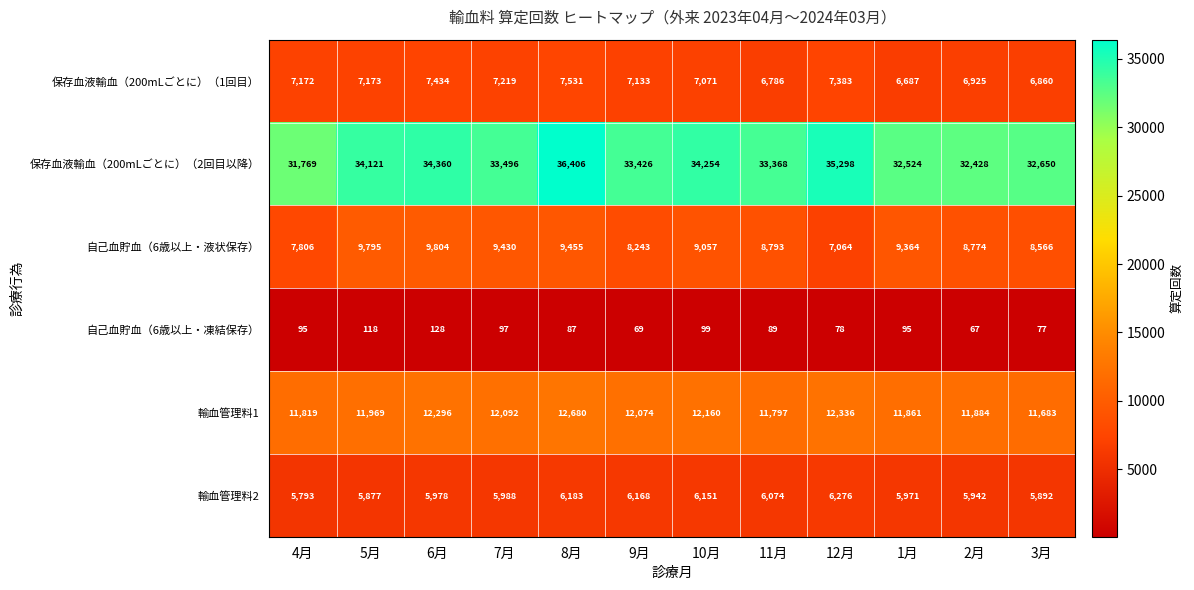

Which category has the lowest value across all series?

2月